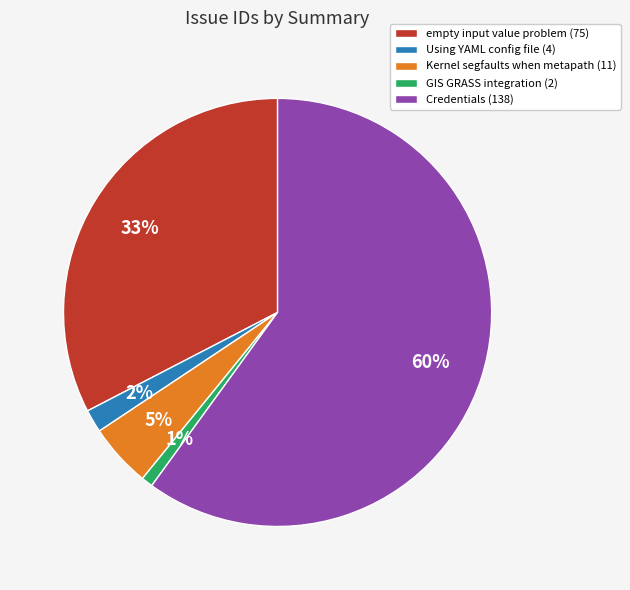

What is the largest slice in the pie chart?

Credentials